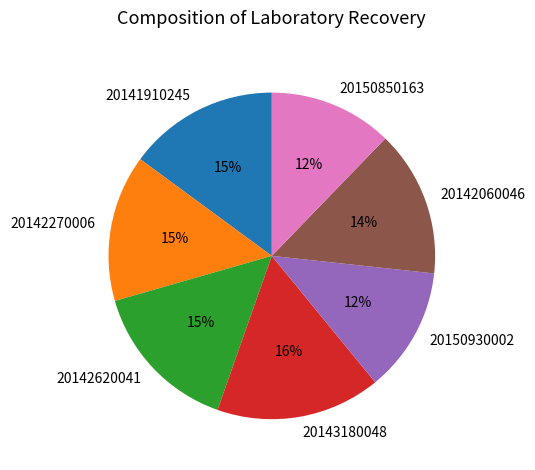

How many segments does this pie chart have?

7